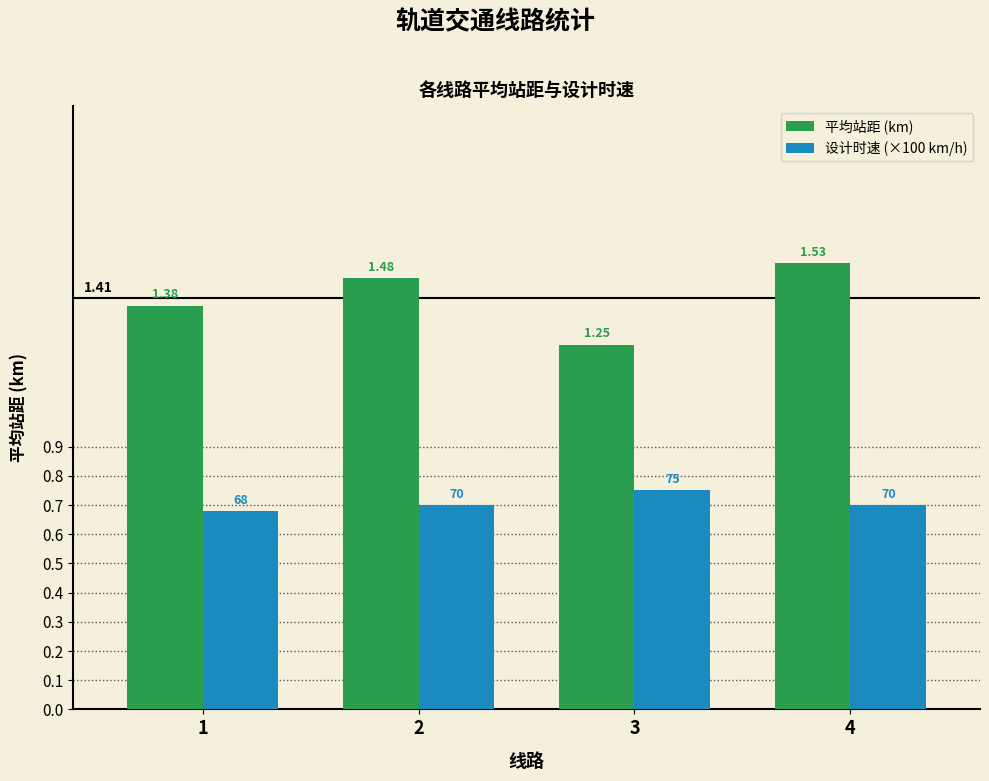

What is the sum of the 平均站距 (km) values at 3 and 1?

2.6